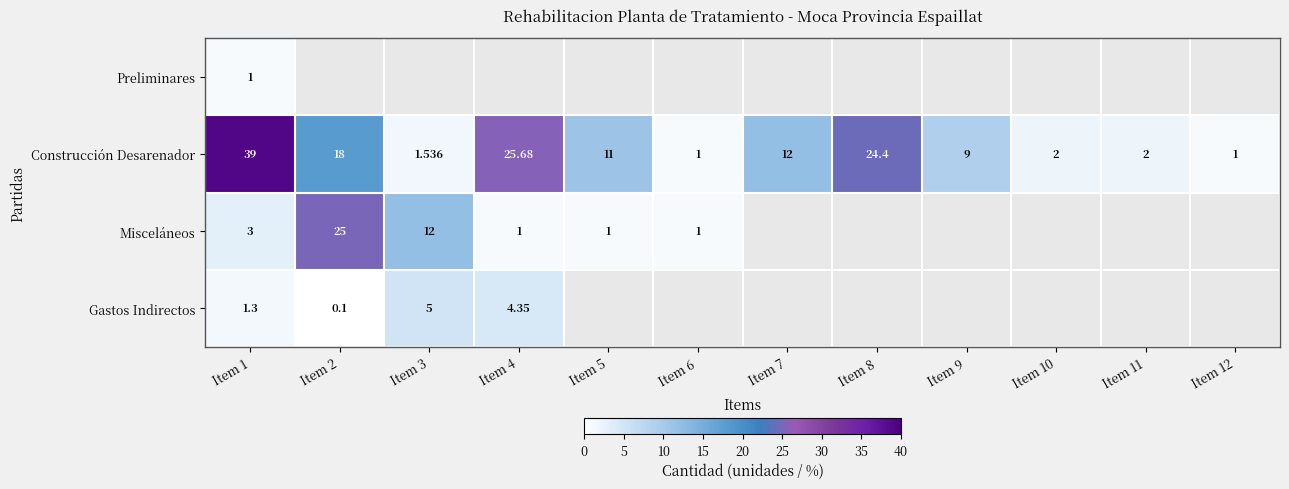

How many data points in Construcción Desarenador are less than 11?

6